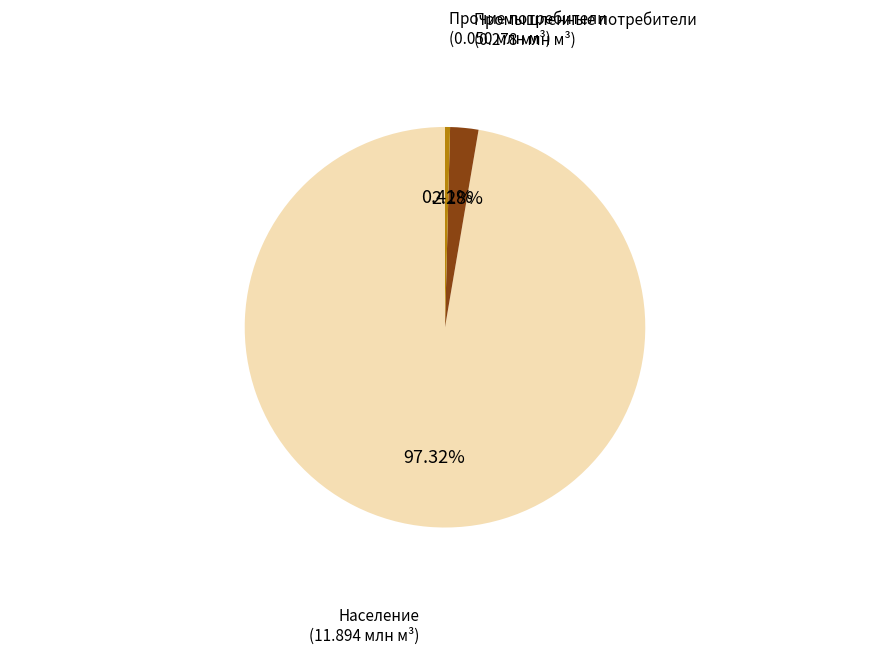

Rank the categories by value from lowest to highest.

Прочие потребители (0.050 млн м³), Промышленные потребители (0.278 млн м³), Население (11.894 млн м³)